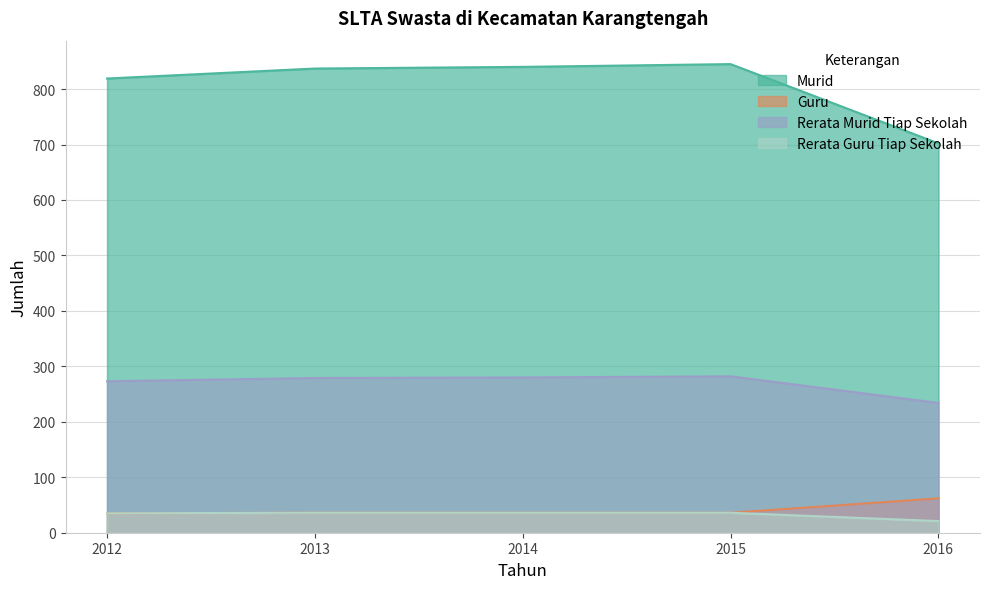

What is the difference between the maximum and minimum values in the Guru series?

27